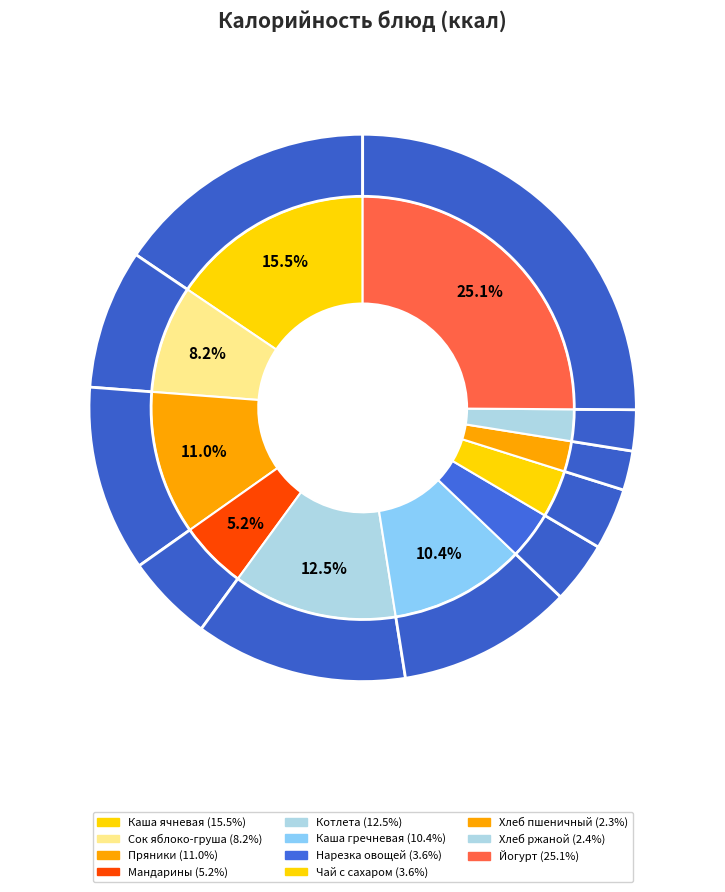

To the nearest percent, what is the difference between the Йогурт лесные ягоды and Каша гречневая вязкая отварная slice percentages?

15%